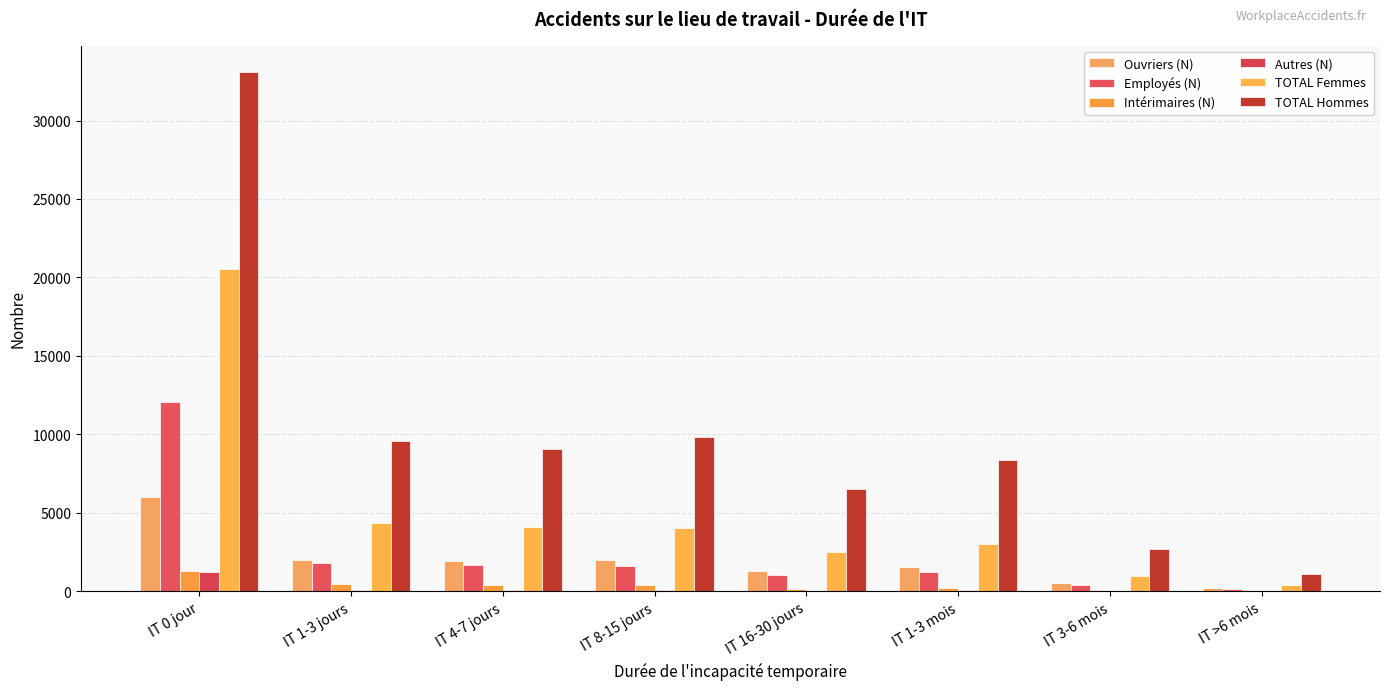

Which series changed the most between IT 1-3 mois and IT 3-6 mois?

TOTAL Hommes